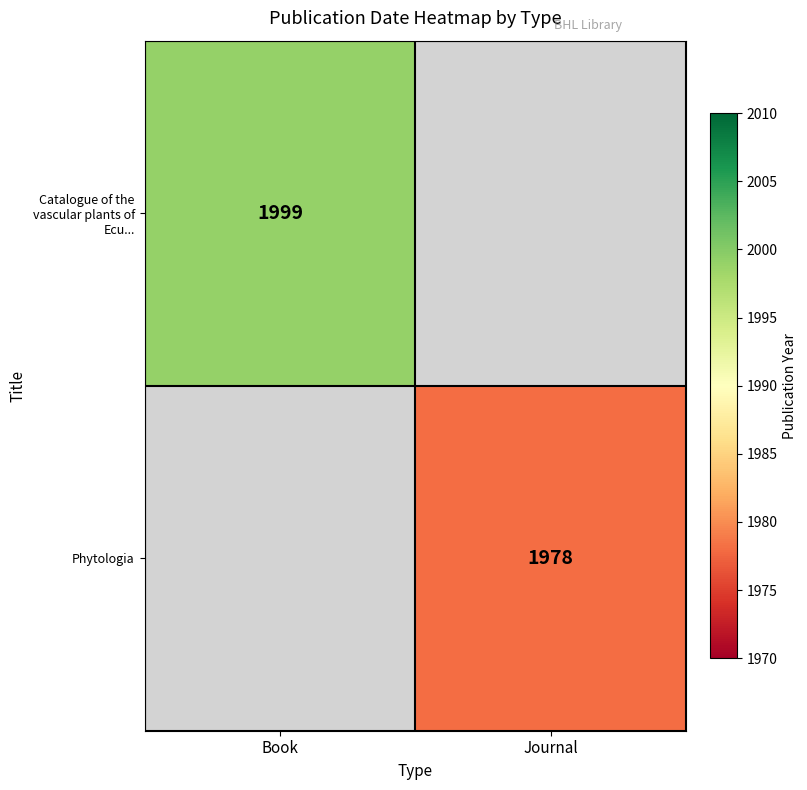

Is it true that Catalogue of the vascular plants of Ecu... equals 1999 at Book?

True